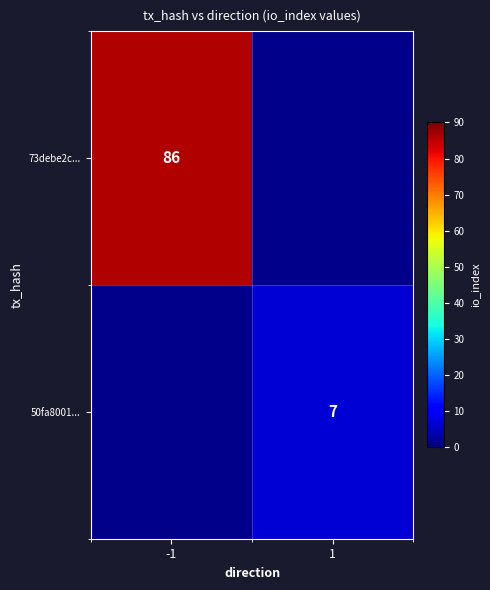

The 73debe2c... series shows 86 at -1. True or false?

True